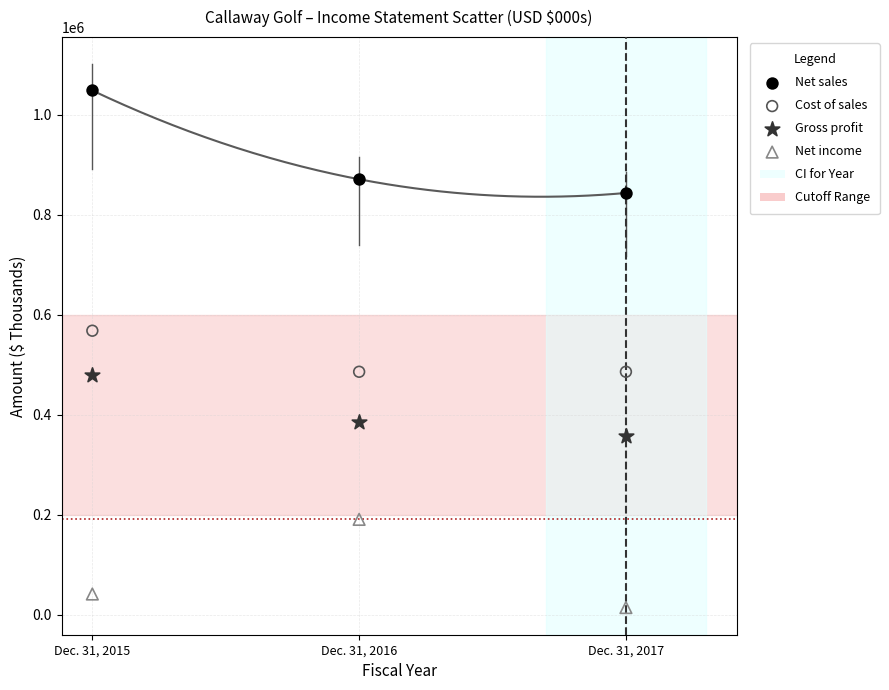

In the Gross profit series, what Y value is closest to 419040?

385011